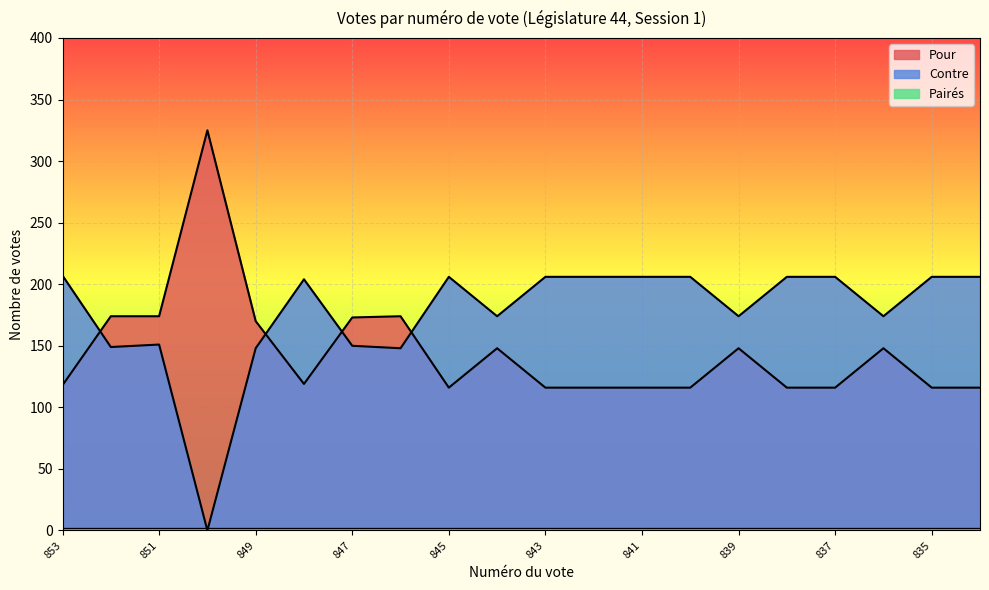

Which series has the largest total across all categories?

Contre